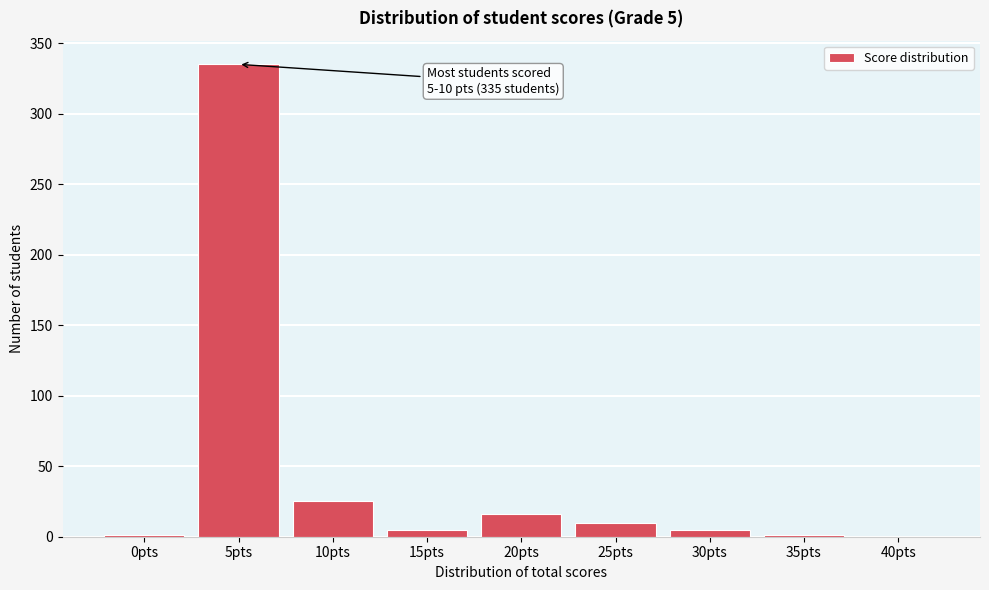

What is the greatest value displayed?

335